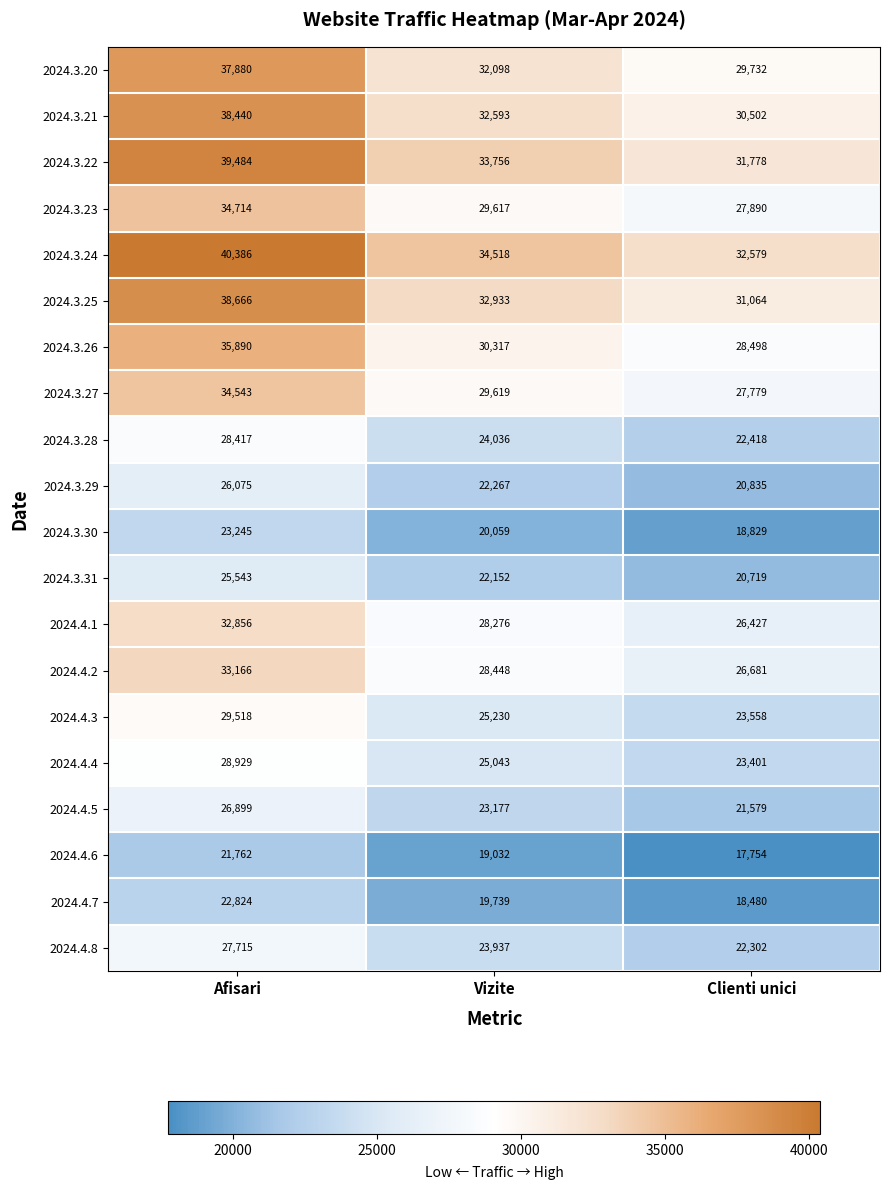

At which category does the chart reach its peak across all series?

Afisari